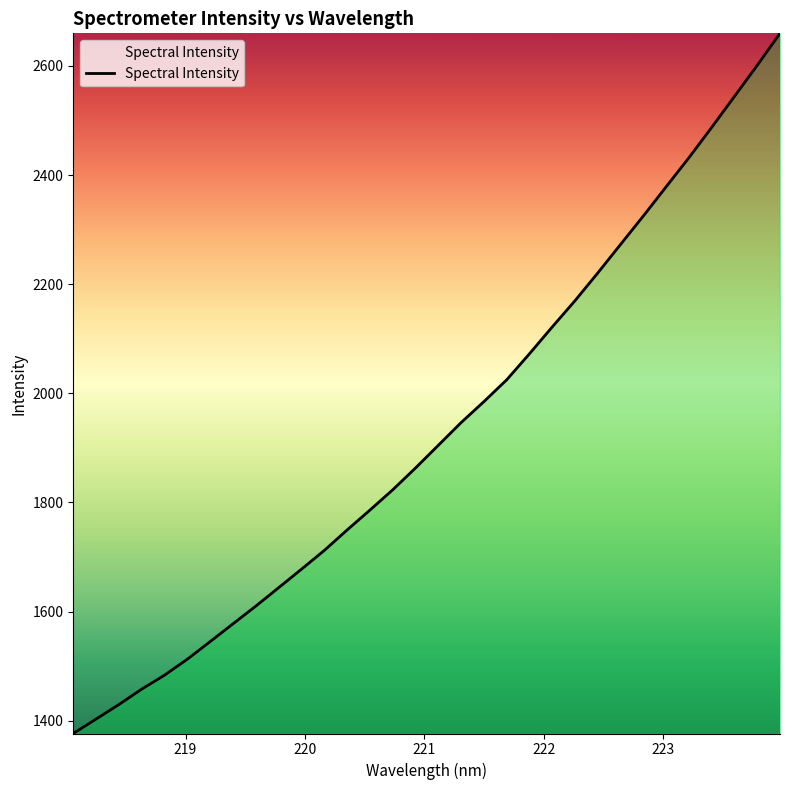

What is the difference between the maximum and minimum values?

1283.1